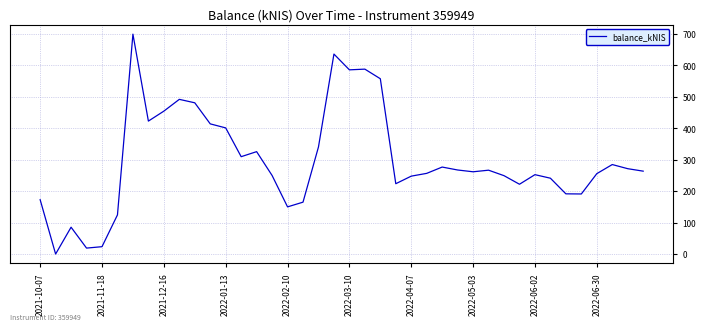

What is the difference between the maximum and minimum values?

699.1